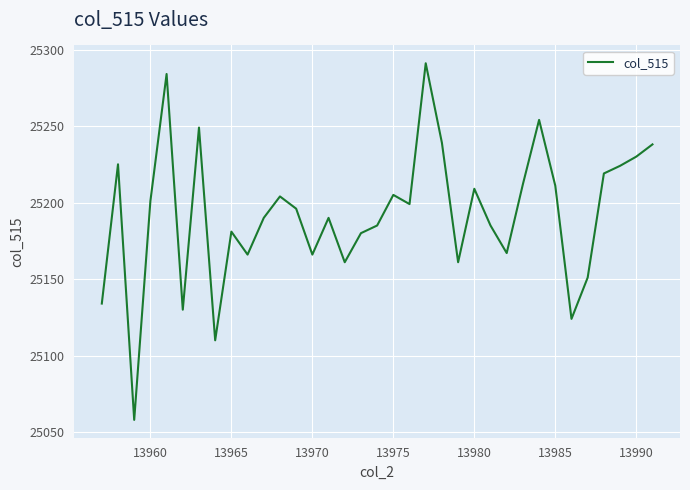

What is the difference between the maximum and minimum values?

233